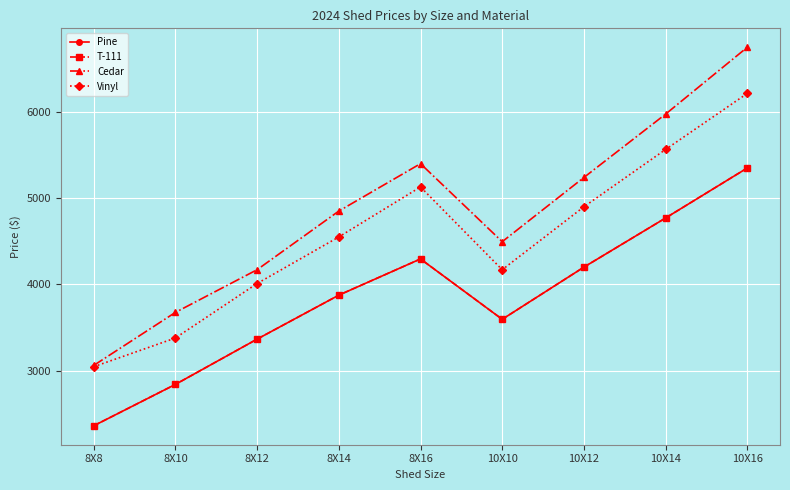

Is it true that T-111 equals 2951 at 10X14?

False